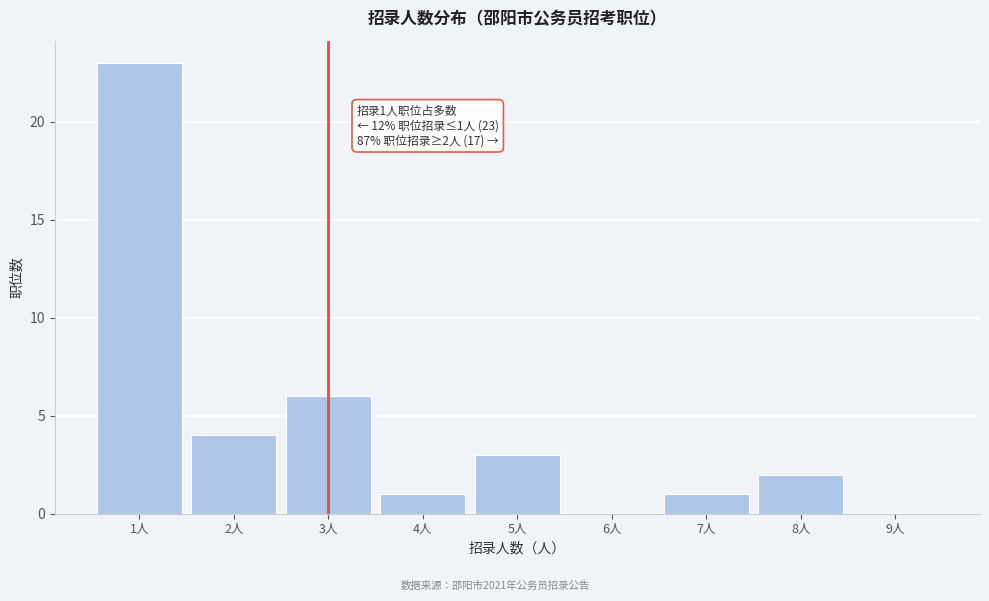

Reading left to right, what are all the values shown in this chart?

1人=23	2人=4	3人=6	4人=1	5人=3	6人=0	7人=1	8人=2	9人=0